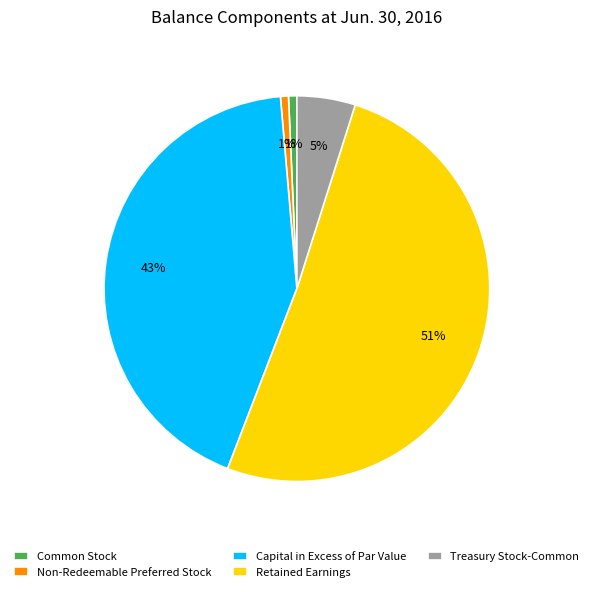

The Capital in Excess of Par Value slice represents 43% of the pie. True or false?

True